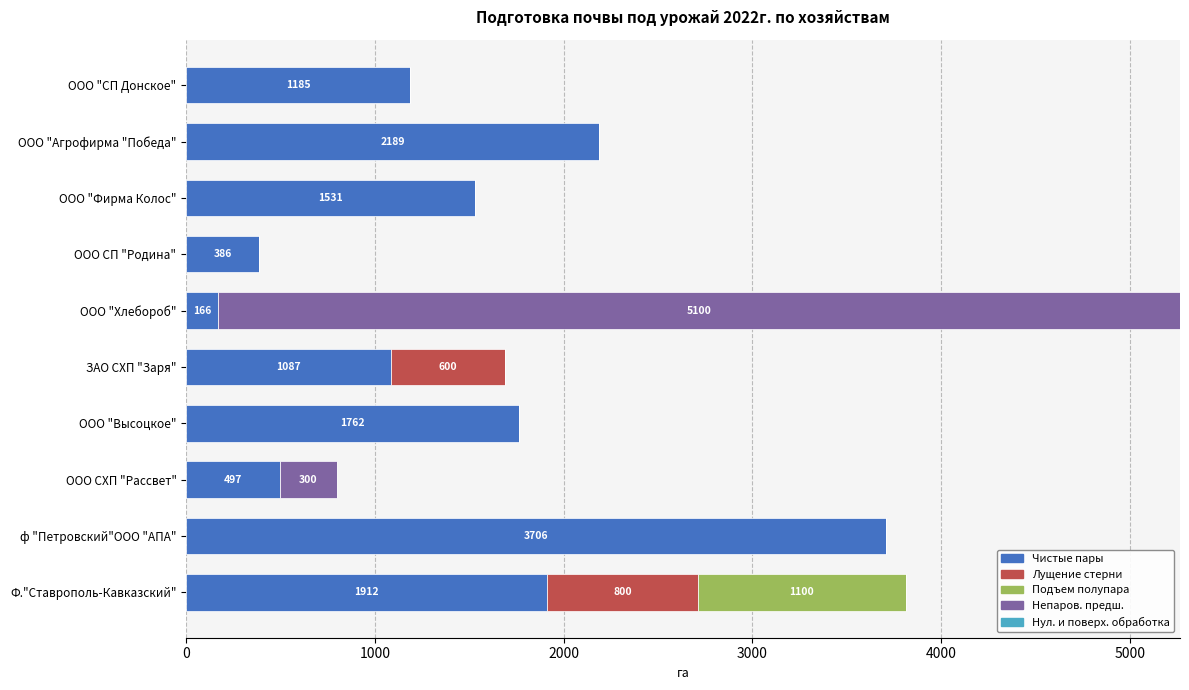

How many data points does each series have?

10